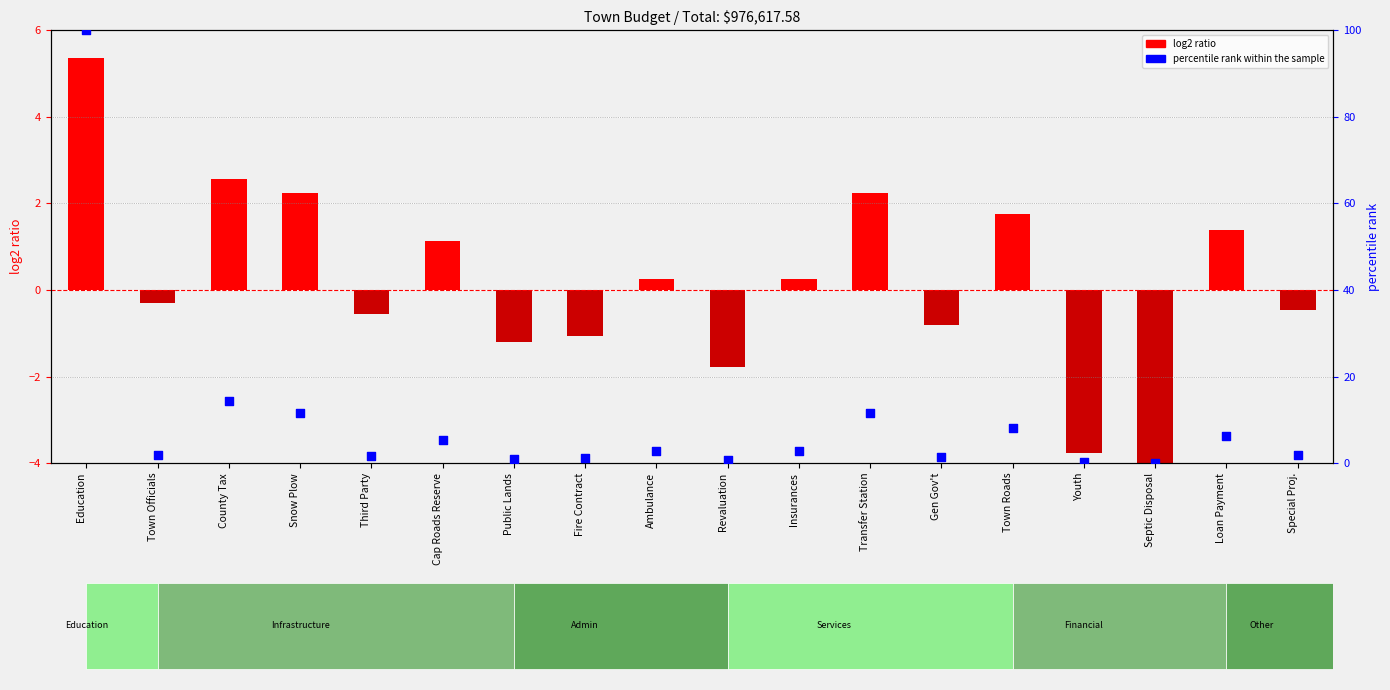

Is the value of percentile rank within the sample at Cap Roads Reserve greater than the value of log2 ratio at Town Officials?

Yes